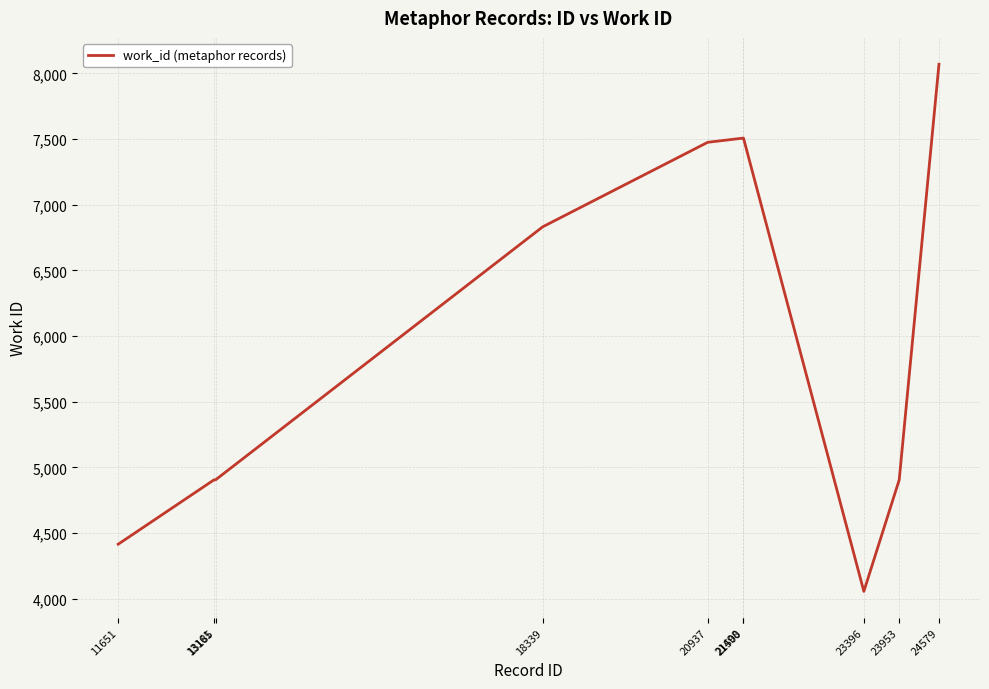

At which category does the chart reach its minimum across all series?

23396